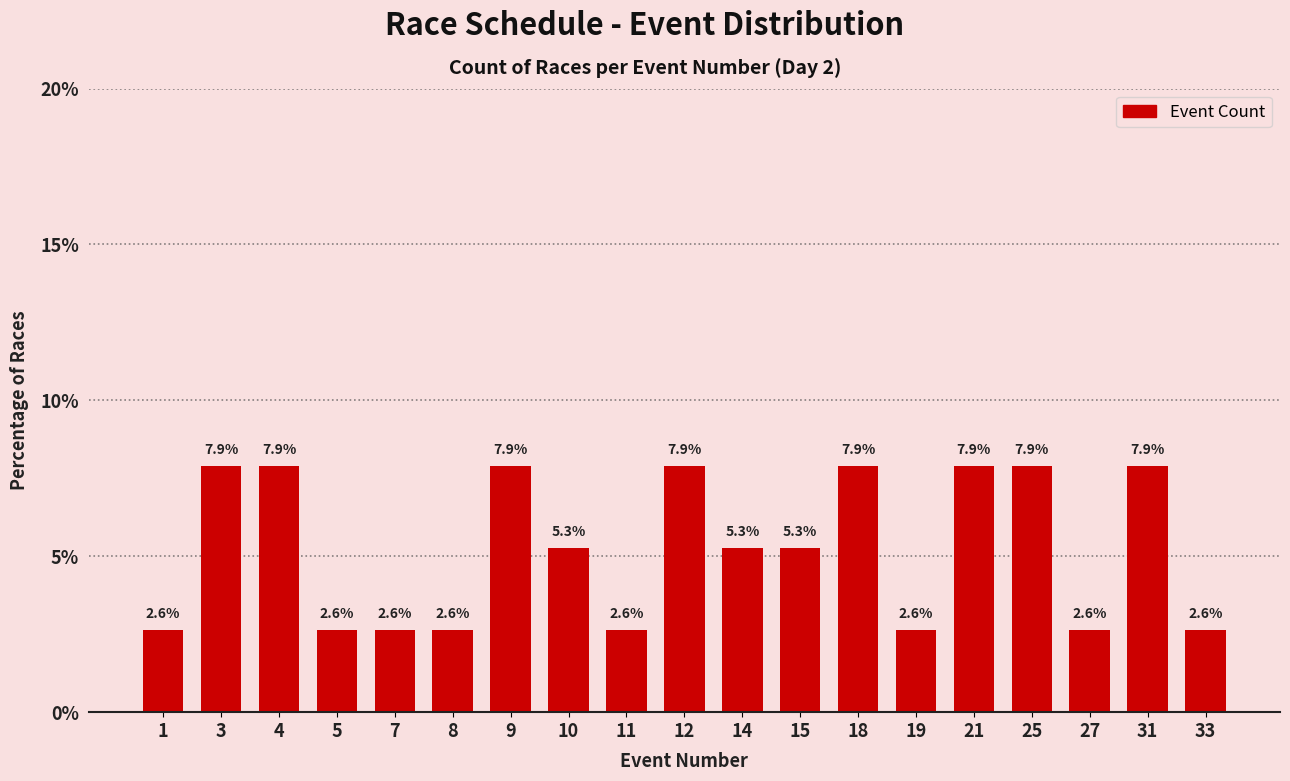

Reading right to left, transcribe all the data shown in this chart.

2.6	7.9	2.6	7.9	7.9	2.6	7.9	5.3	5.3	7.9	2.6	5.3	7.9	2.6	2.6	2.6	7.9	7.9	2.6